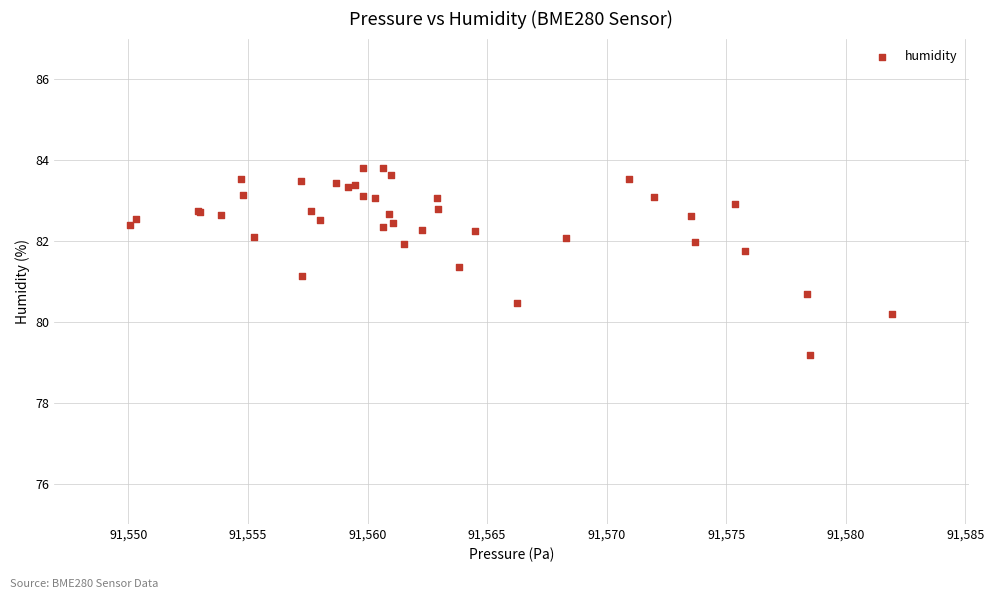

What Y value in the scatter plot is closest to 81?

81.1